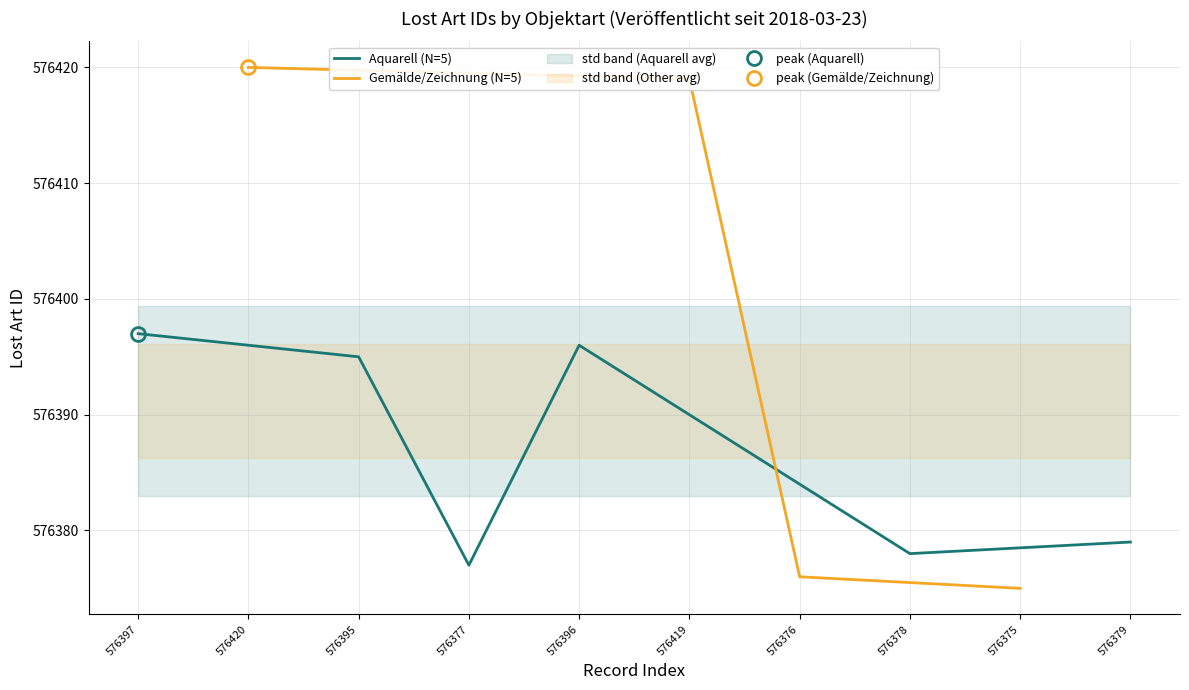

Reading left to right, what are all the values shown in this chart?

576397	576420	576395	576377	576396	576419	576376	576378	576375	576379